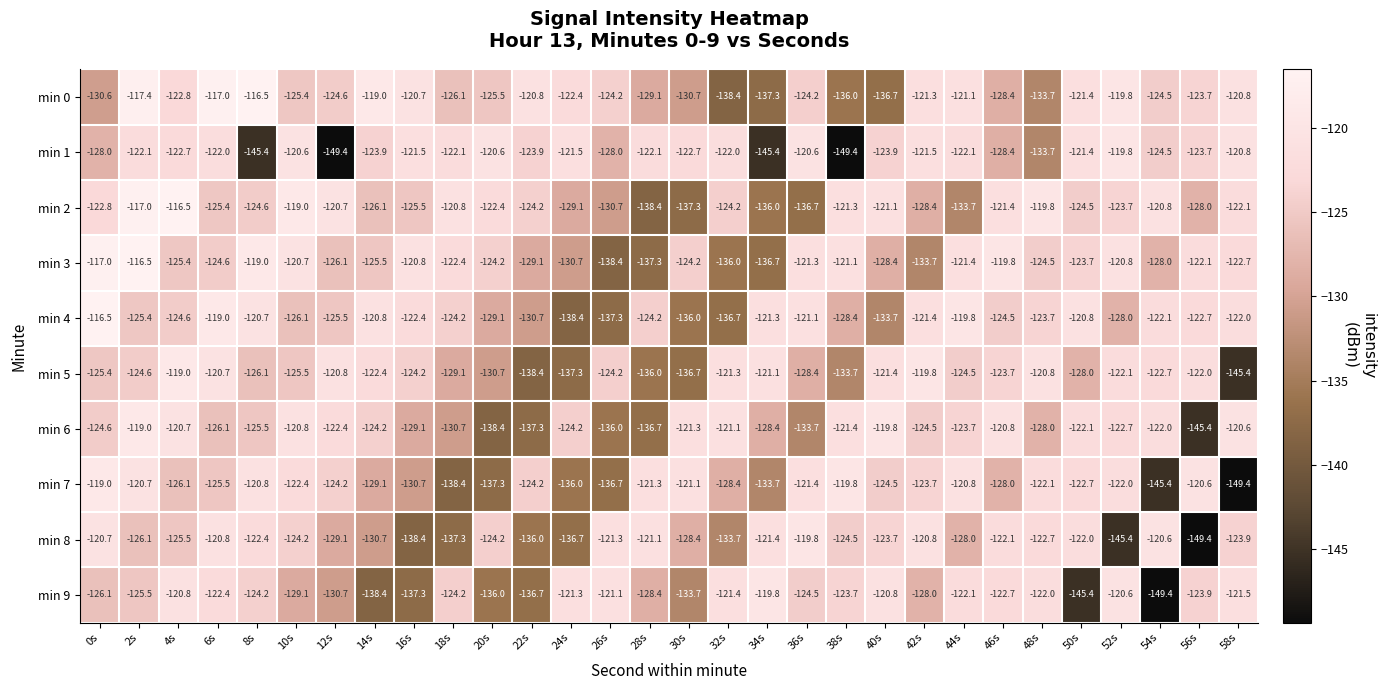

True or false: min 2 has a value of -29.4 at 6s.

False